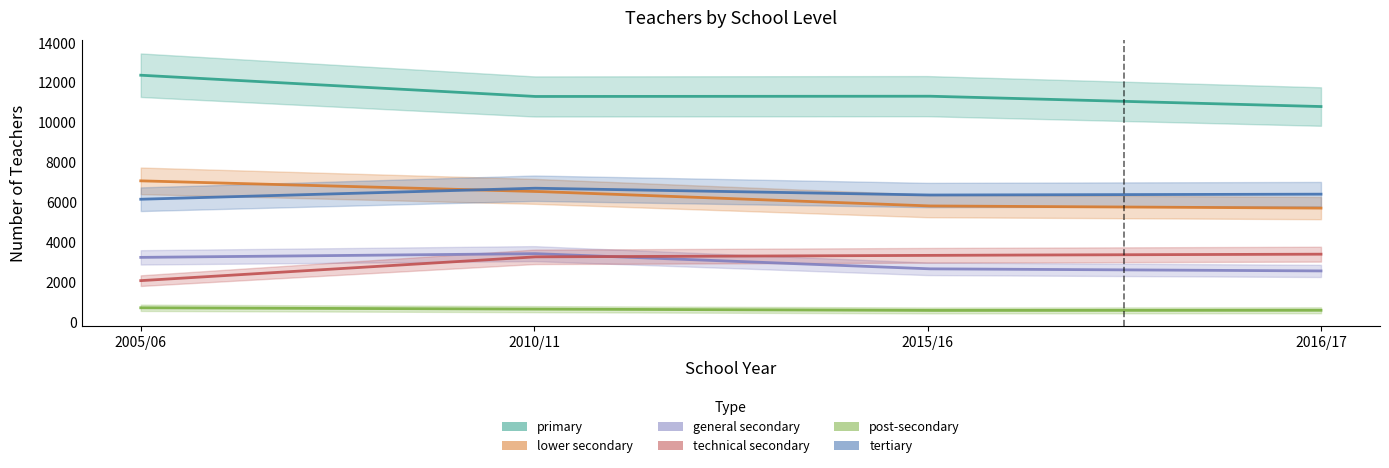

Rank the series by their maximum value, from highest to lowest.

primary, lower secondary, tertiary, general secondary, technical secondary, post-secondary